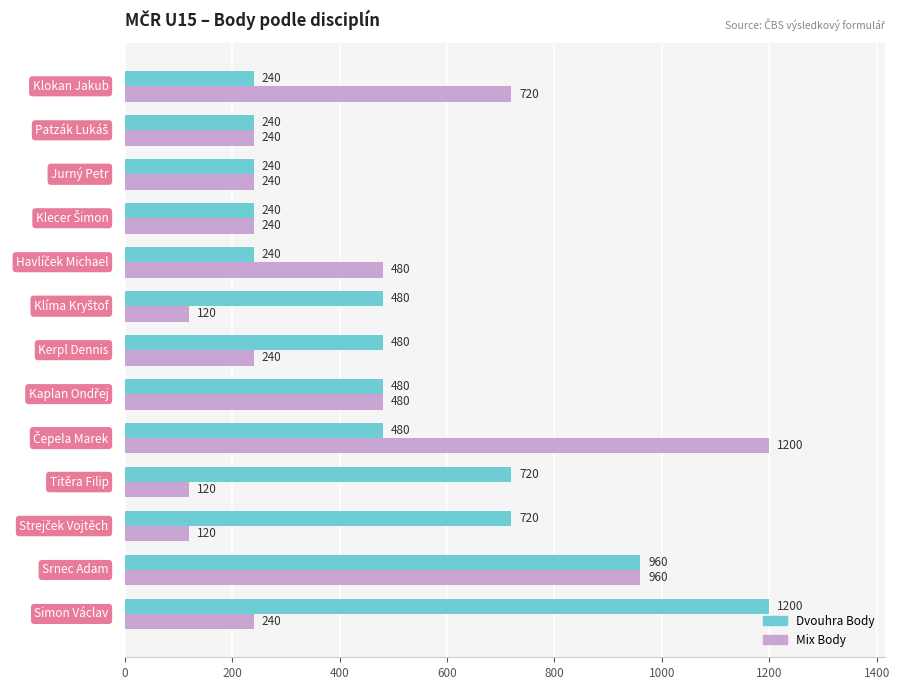

Which series has the largest total across all categories?

Dvouhra Body